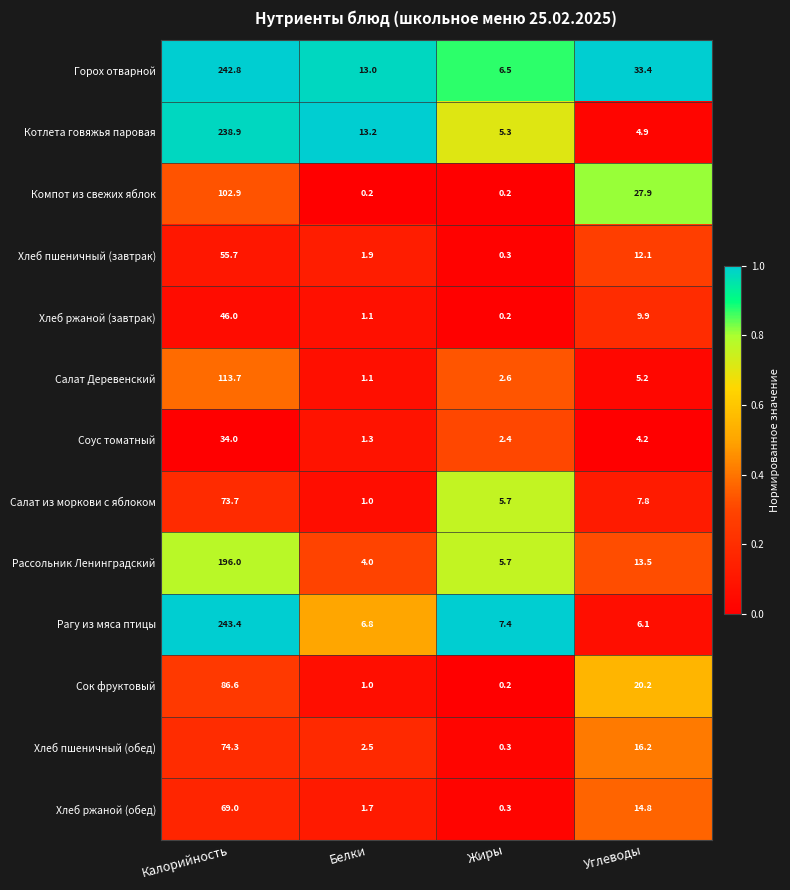

Which series has the widest spread of values?

Рагу из мяса птицы